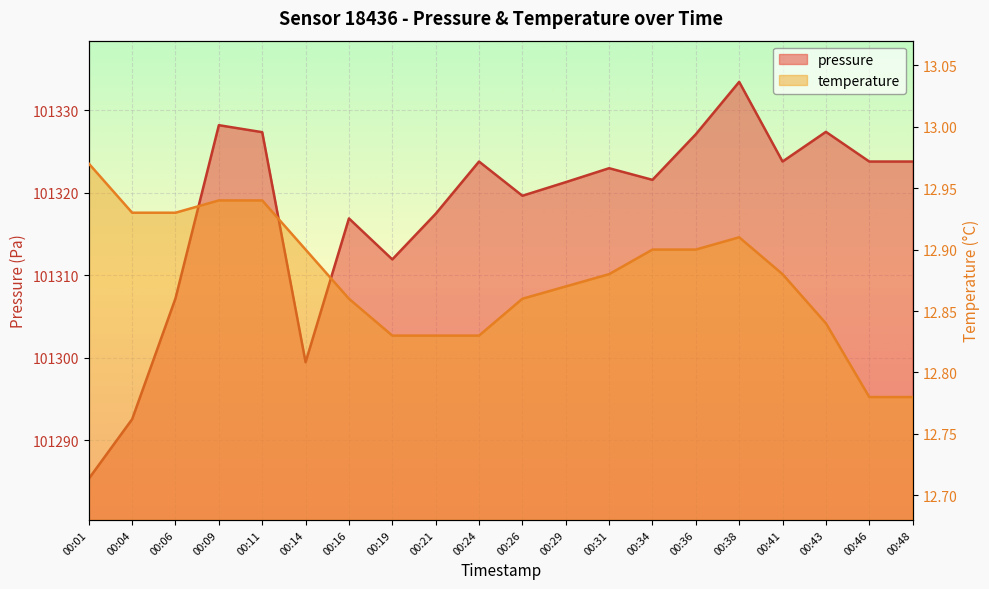

Between 00:16 and 00:21, which series saw the biggest shift?

pressure